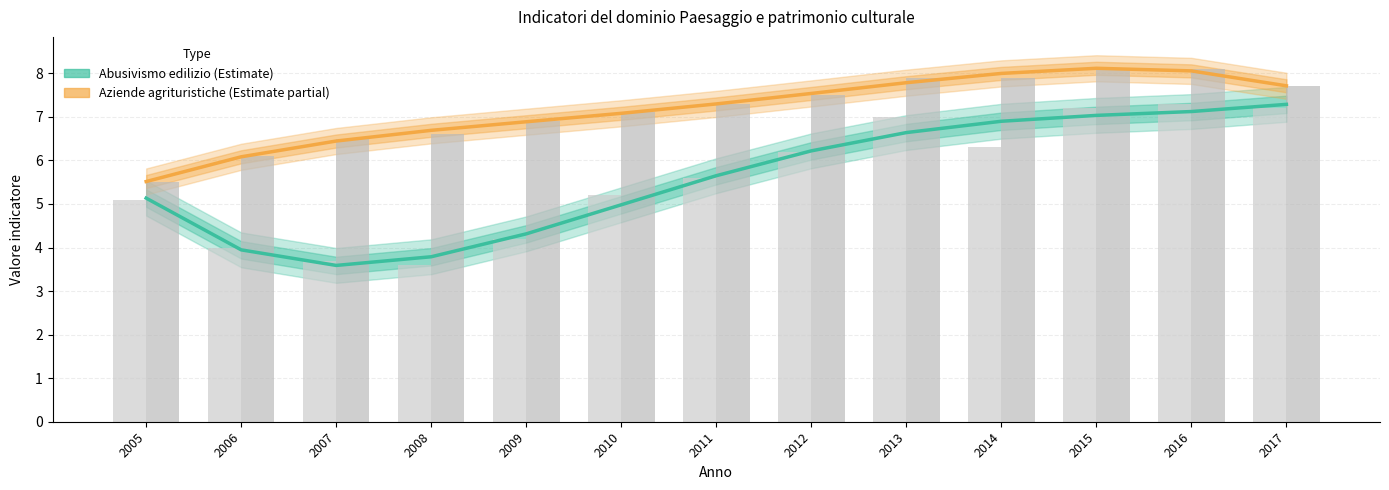

What is the value of the Abusivismo edilizio (Estimate) bar at the 5th from the left?

4.3